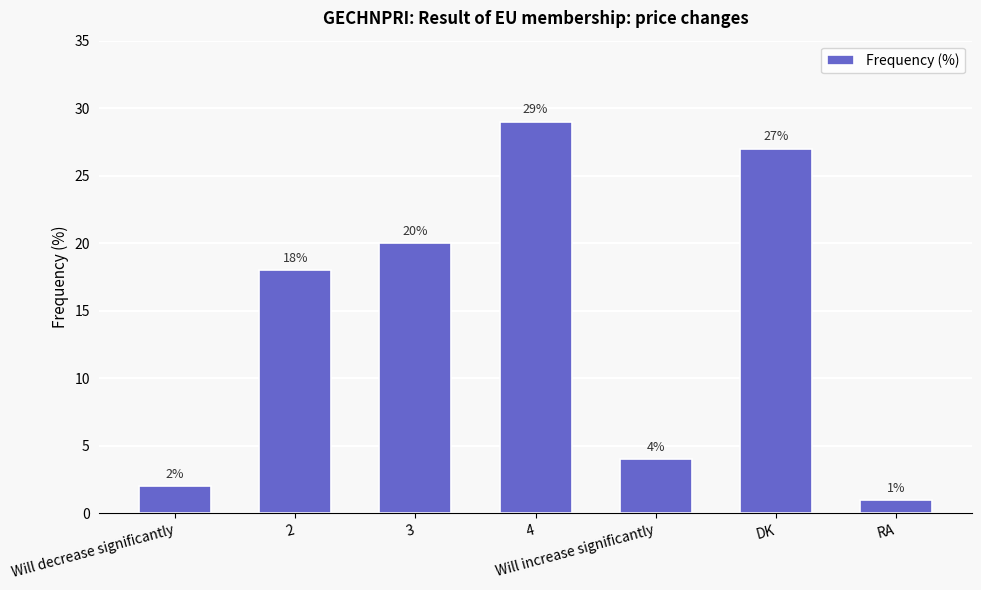

Which has a higher value, 3 or 4?

4